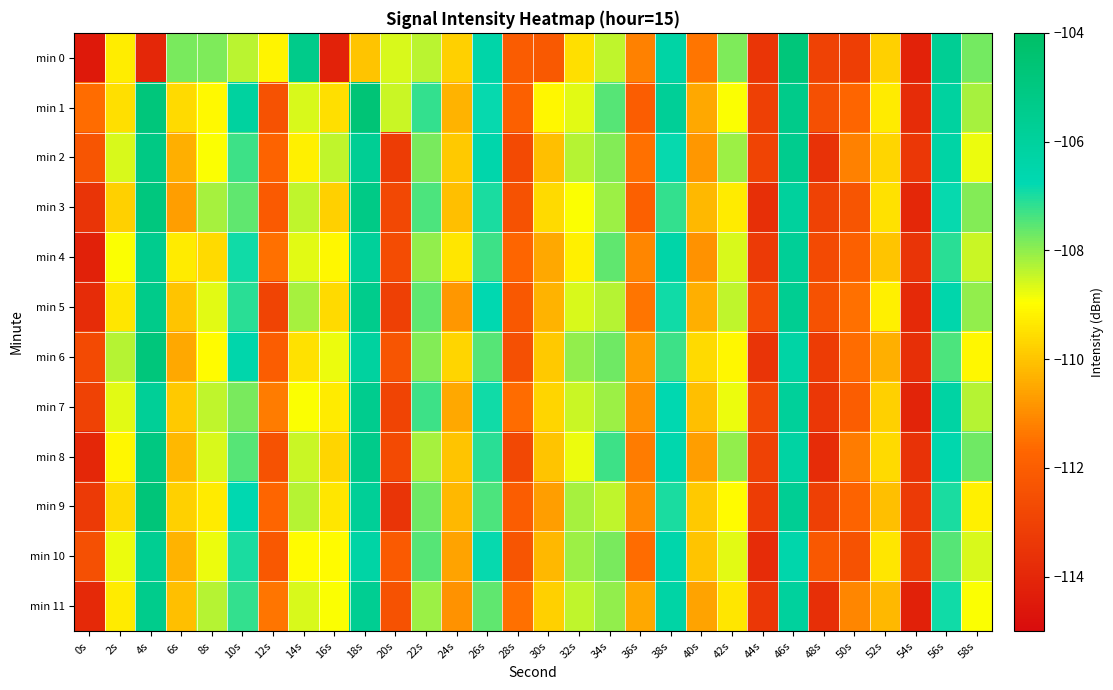

At 58s, list the series in order from largest to smallest.

min 8, min 0, min 3, min 5, min 1, min 7, min 4, min 10, min 2, min 11, min 6, min 9